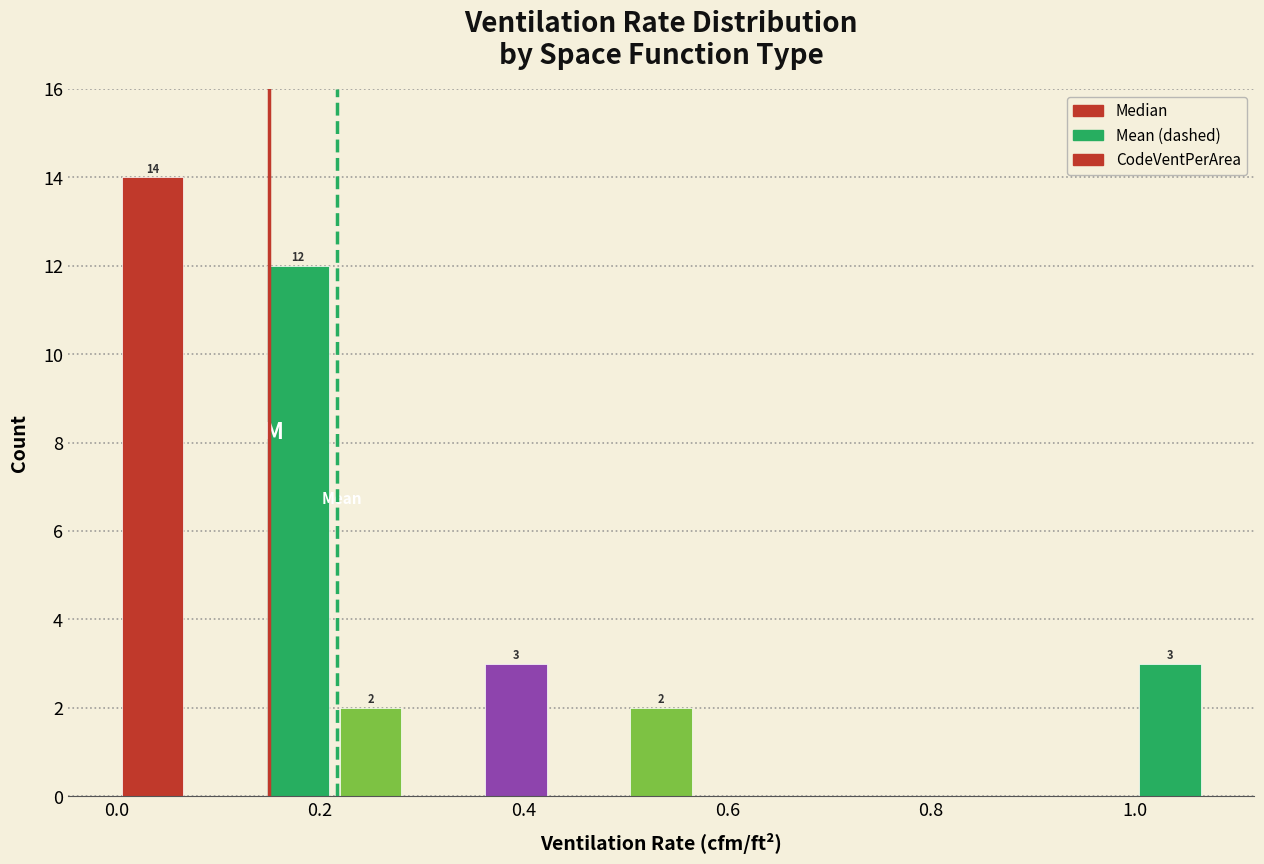

Around what value on the x-axis is the tallest bar? Give the approximate position of its centre, as read against the axis.

0.04